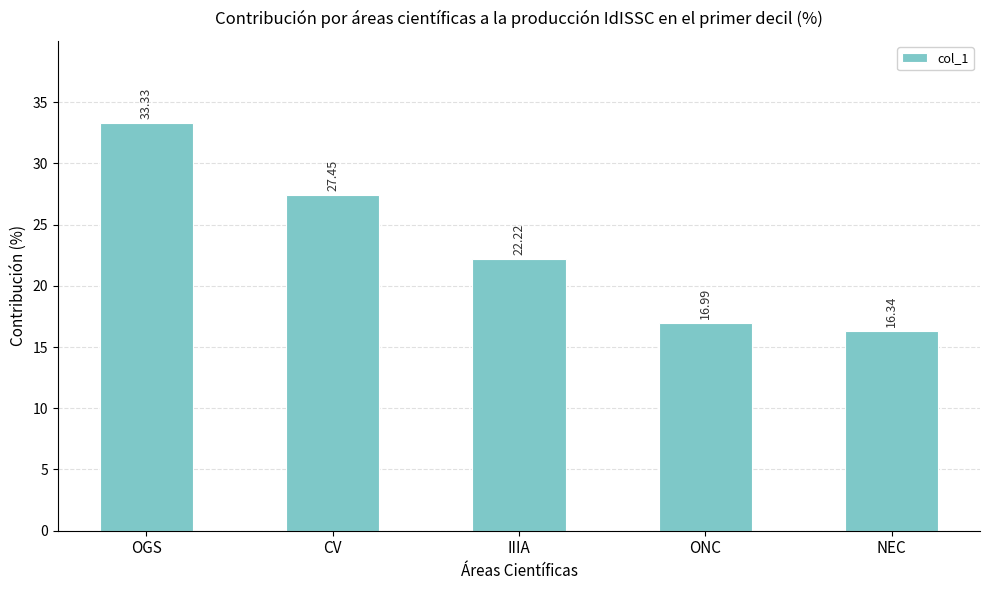

Is it true that the value at NEC is 24.2?

False